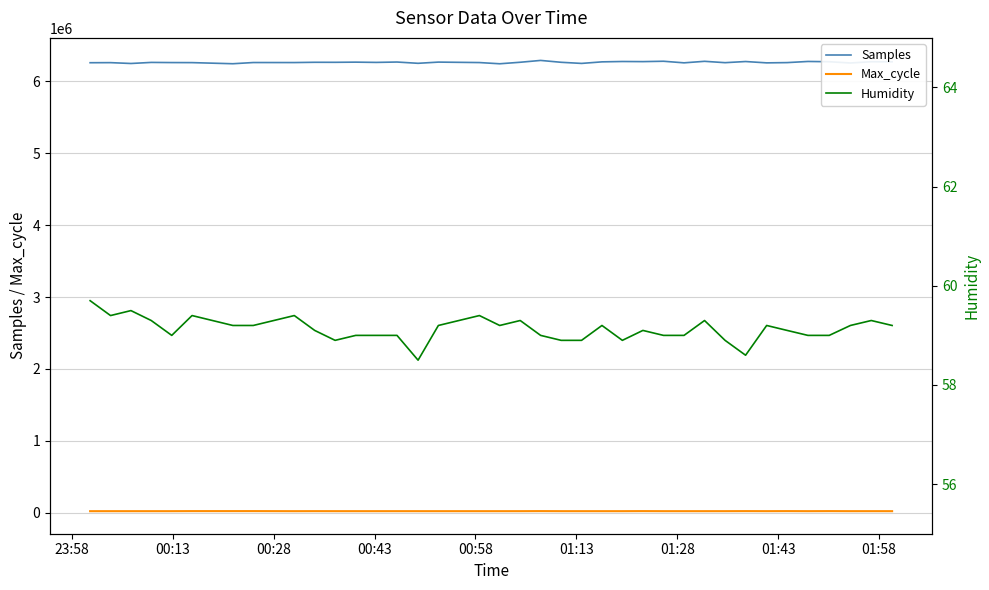

Which series has the widest spread of values?

Samples